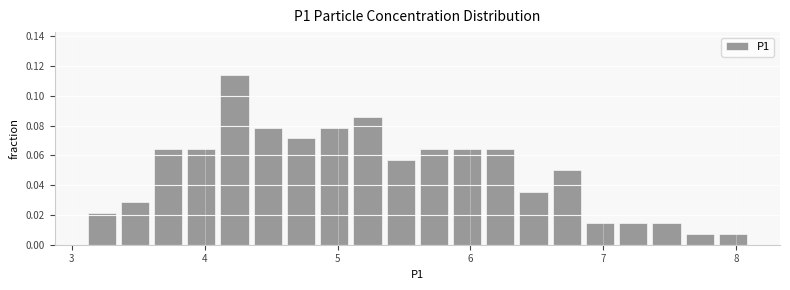

Around what value on the x-axis is the tallest bar? Give the approximate position of its centre, as read against the axis.

4.2